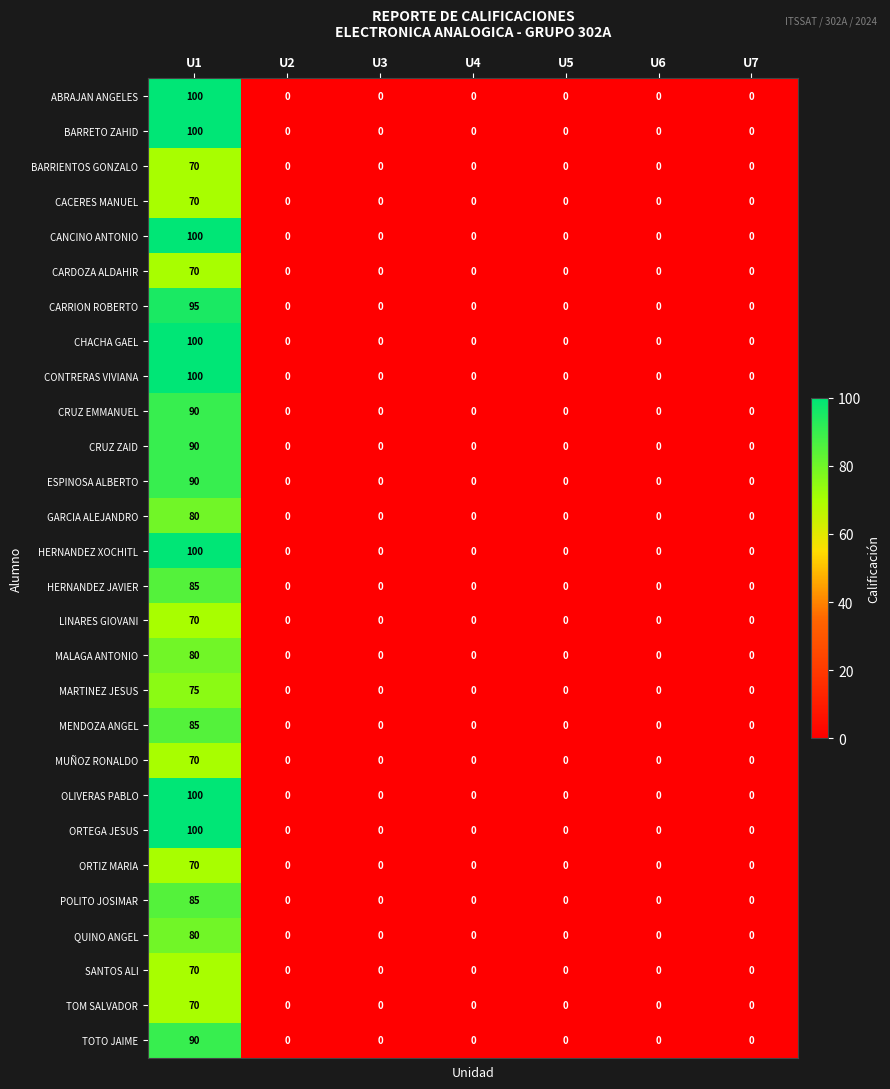

The POLITO JOSIMAR series shows 85 at U1. True or false?

True